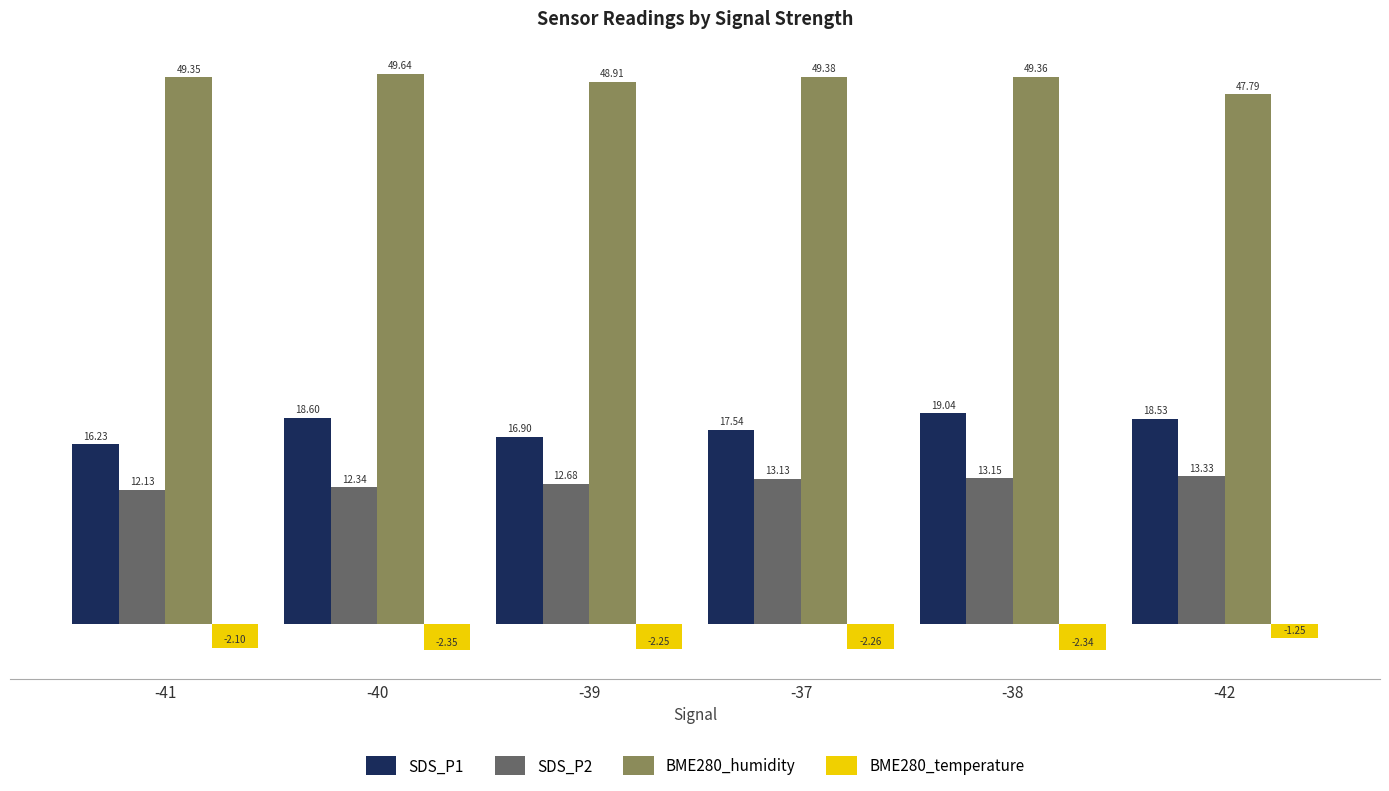

Does the chart contain stacked bars?

No